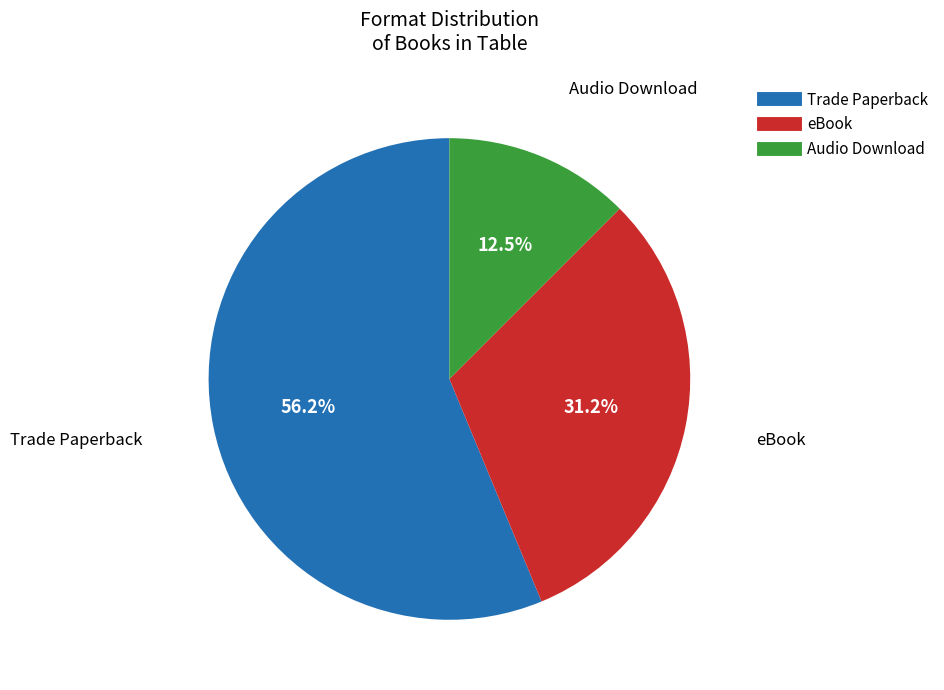

Rank the categories by value from highest to lowest.

Trade Paperback, eBook, Audio Download